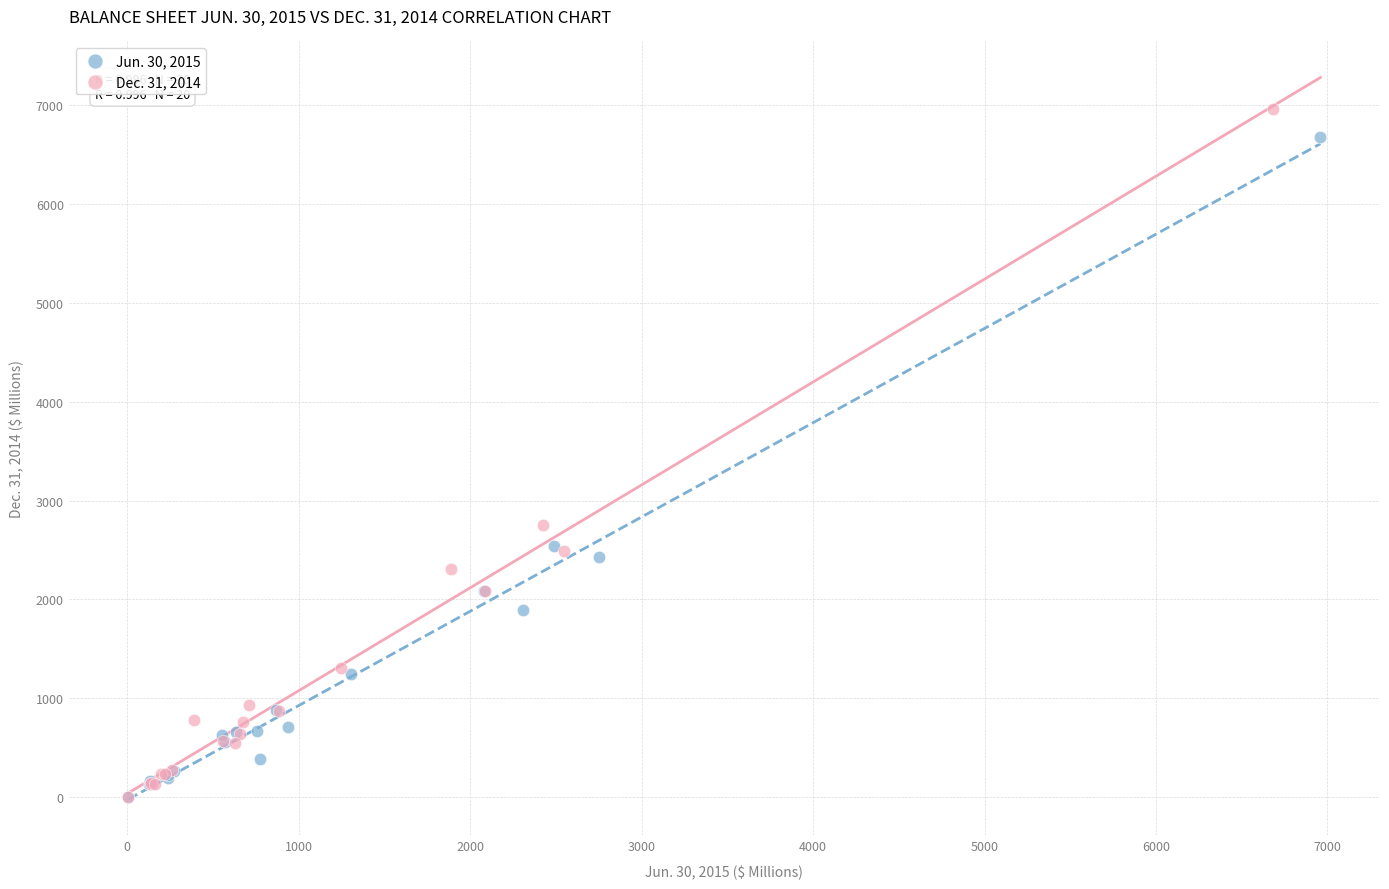

Which series has the widest spread of Y values?

Dec. 31, 2014